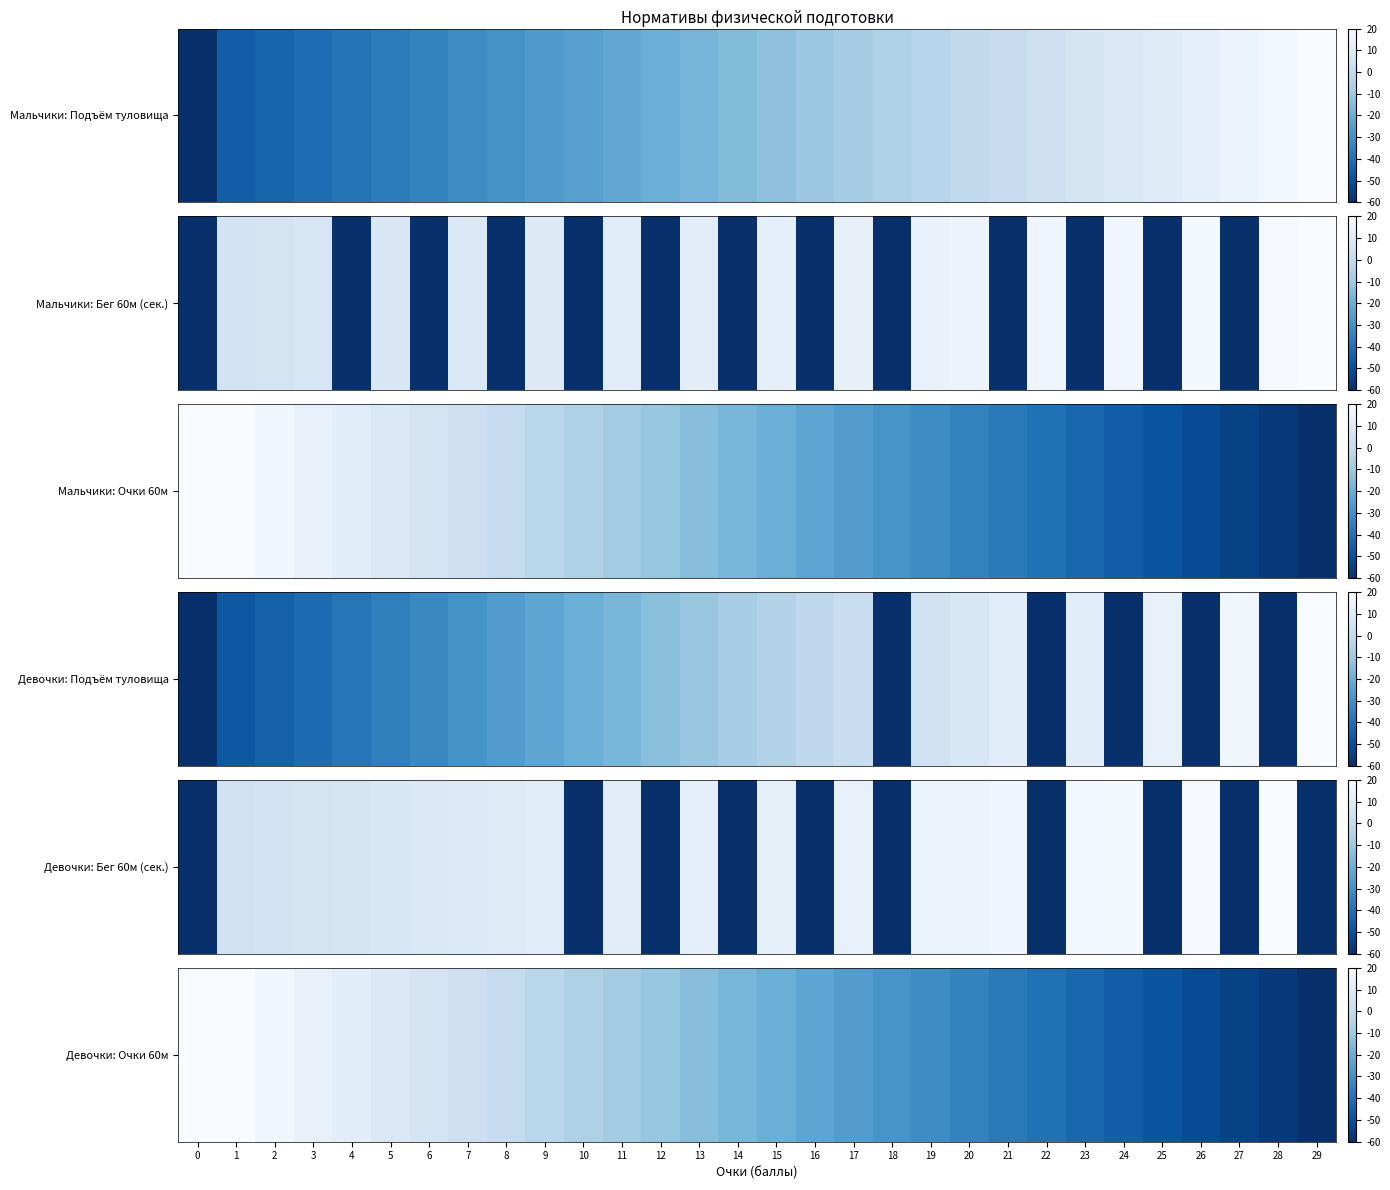

The chart shows a value of 11.4 at 4. True or false?

True